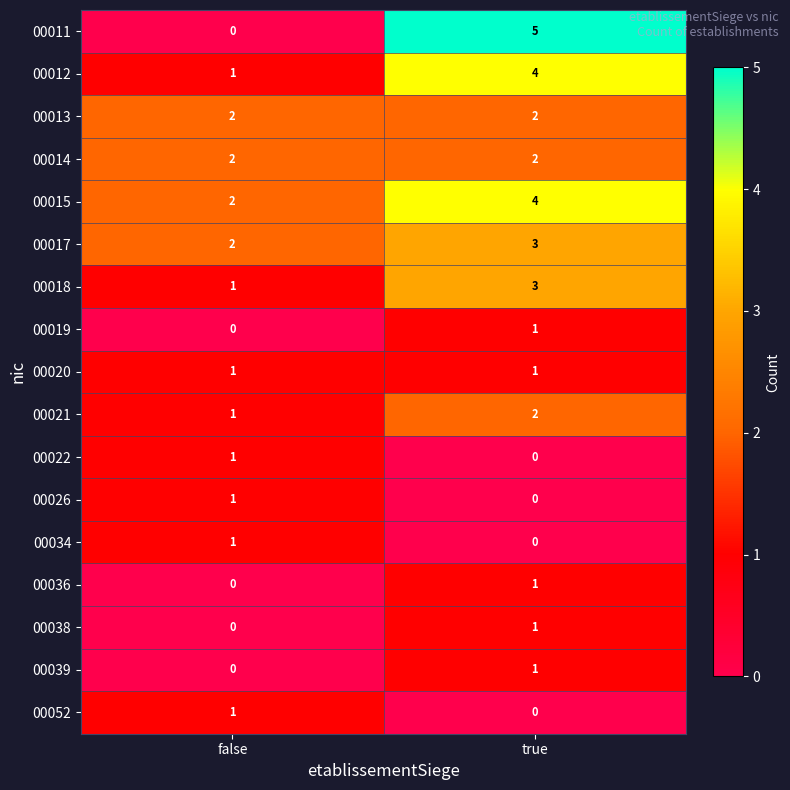

Which series has the widest spread of values?

00011